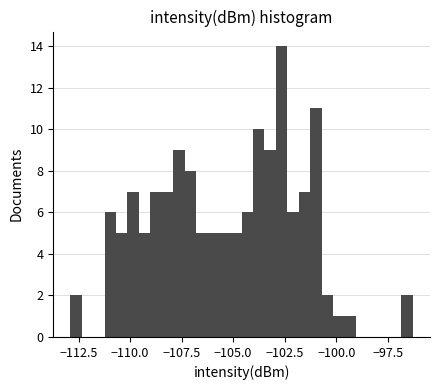

Around what value on the x-axis is the tallest bar? Give the approximate position of its centre, as read against the axis.

-102.5